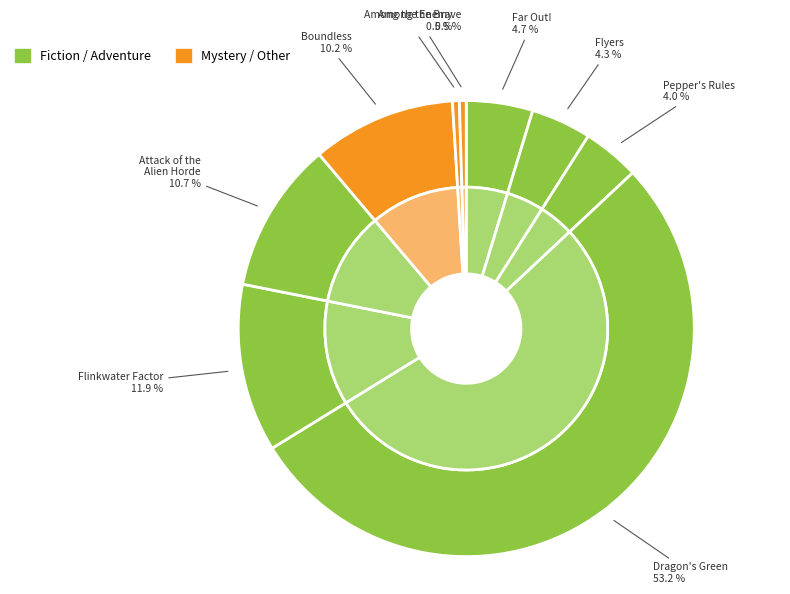

Do Among the Brave and Flinkwater Factor together represent more than half of the pie?

No